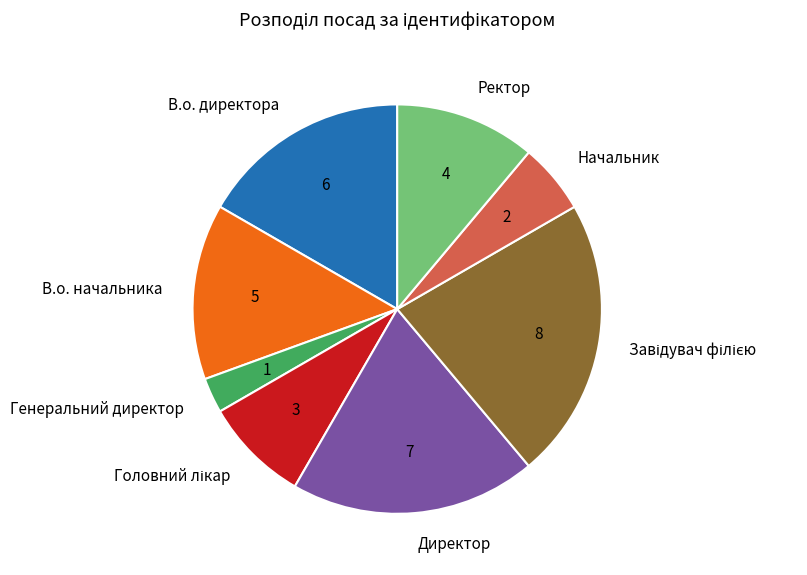

Do Директор and Начальник together represent more than half of the pie?

No